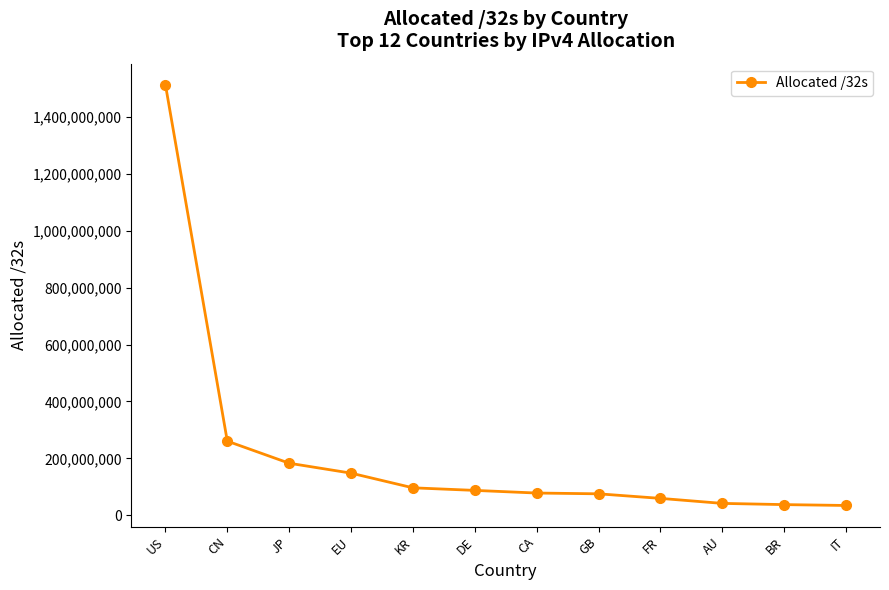

What is the change in value from GB to BR?

-37889048